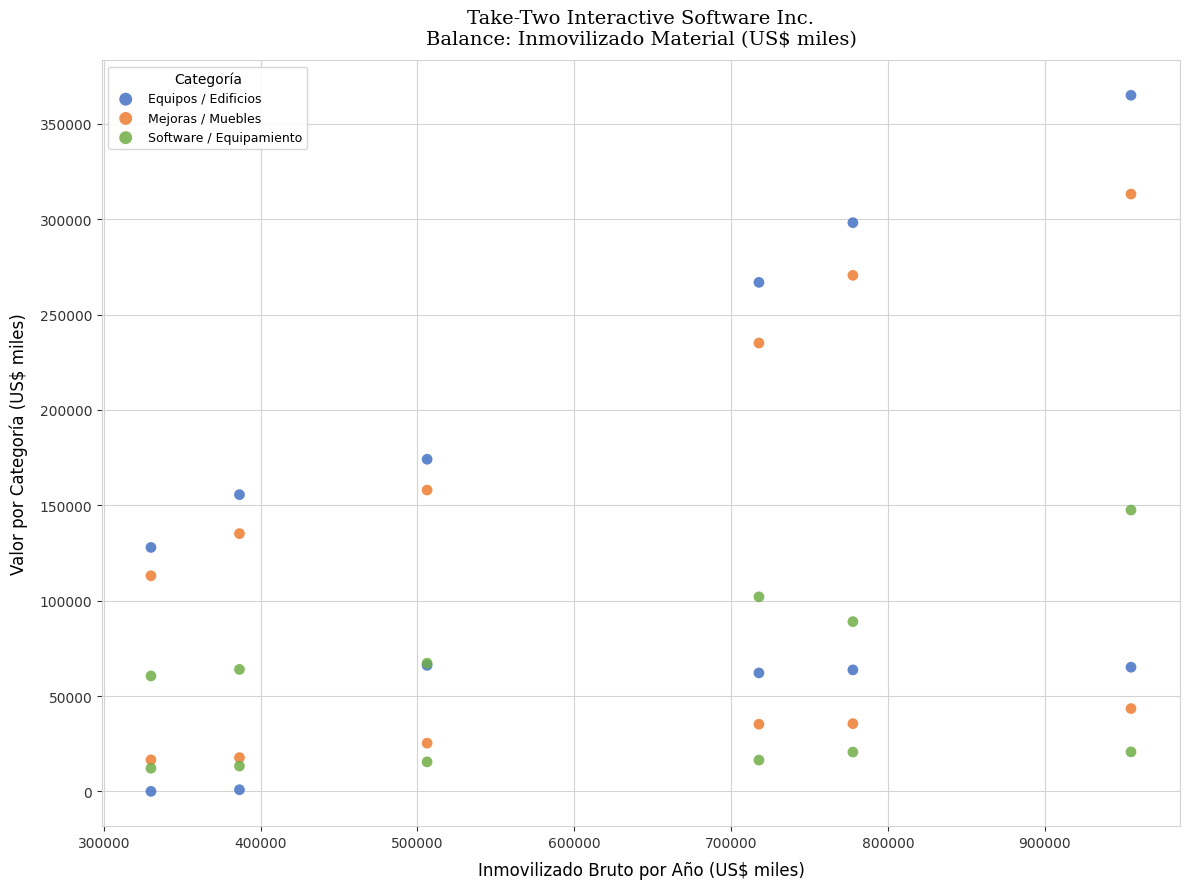

What is the X range (max minus min) for the scatter plot?

624810